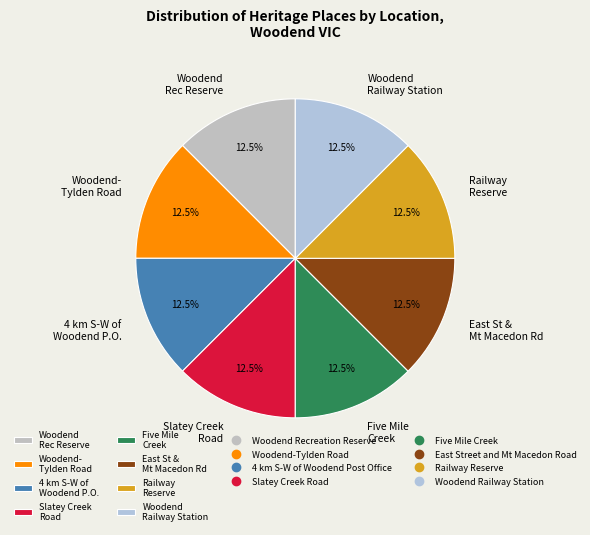

What is the ratio of the value at Woodend- Tylden Road to the value at Woodend Railway Station?

1.0